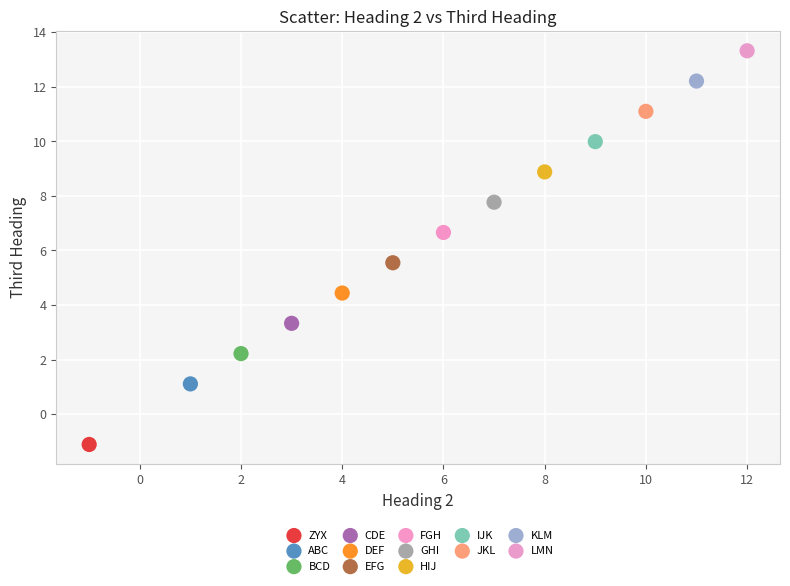

What are all the series names shown in the legend?

ZYX, ABC, BCD, CDE, DEF, EFG, FGH, GHI, HIJ, IJK, JKL, KLM, LMN